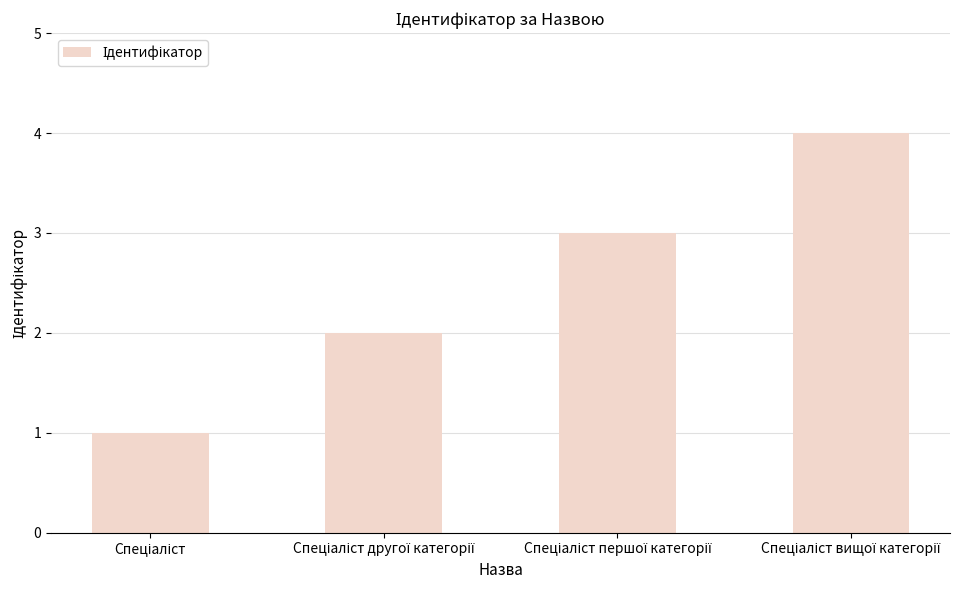

Does the chart contain any negative values?

No